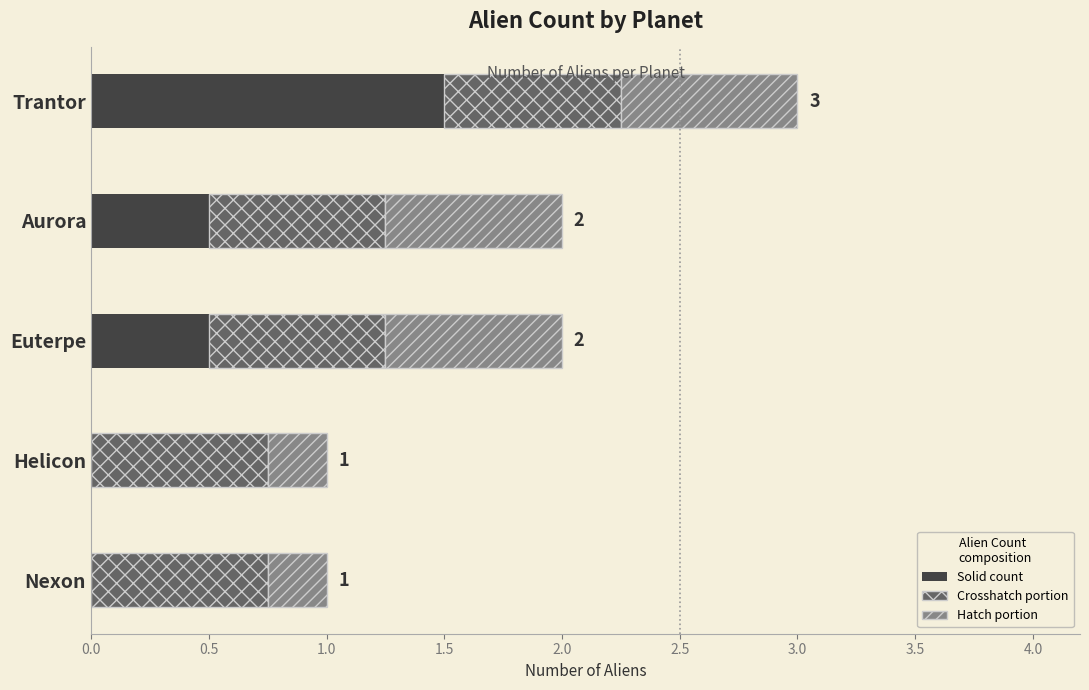

At which category is the sum across all series the highest?

Trantor